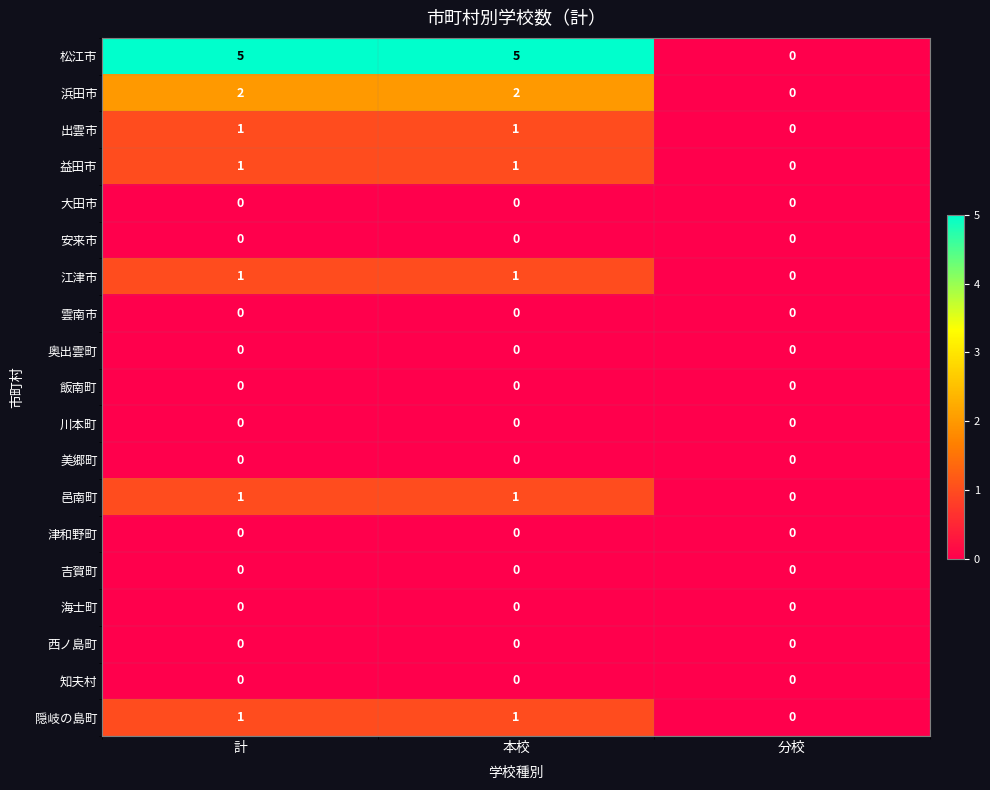

The 江津市 series shows 1 at 分校. True or false?

False